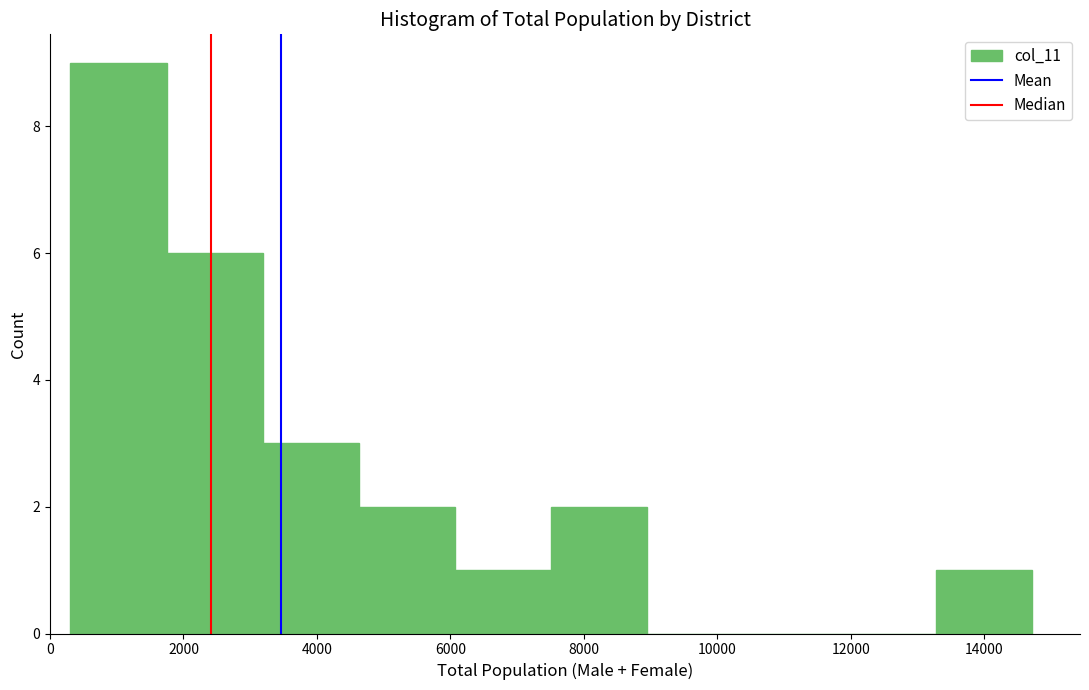

Which range on the x-axis has the tallest bar?

400 to 1800